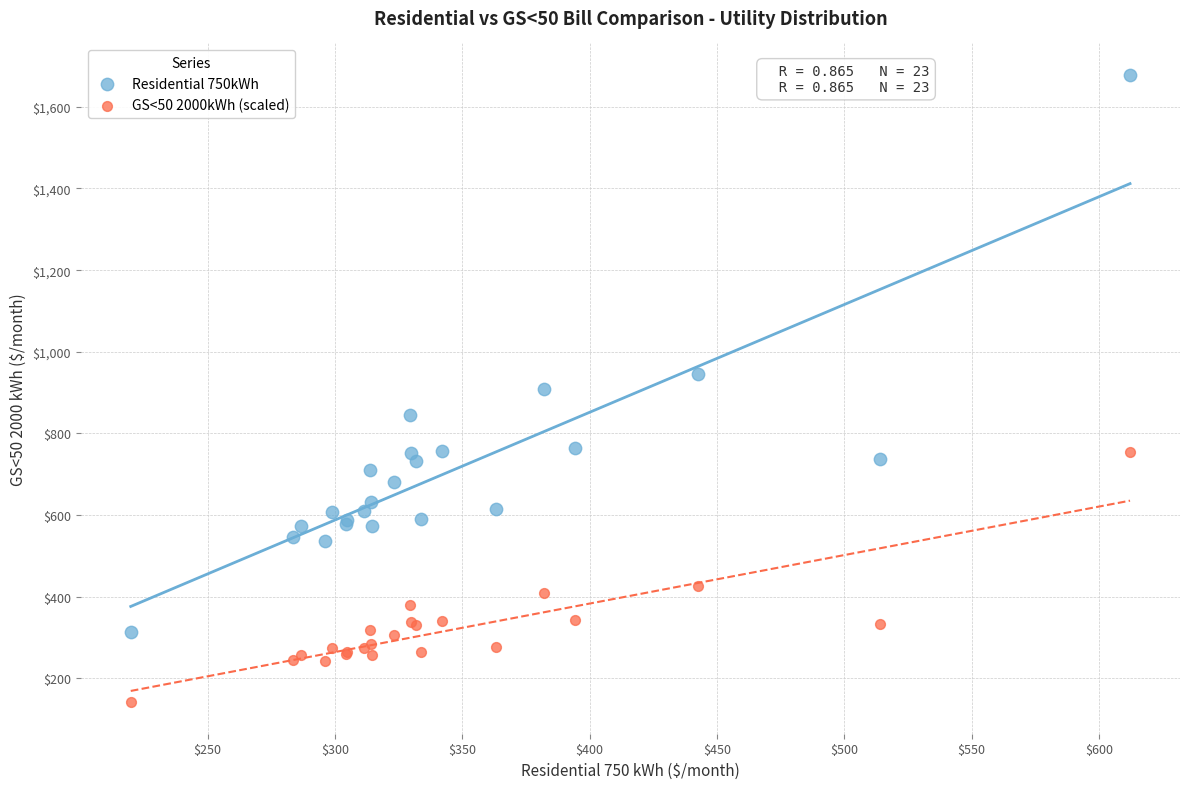

Which series has the largest Y range (max minus min)?

Residential 750kWh